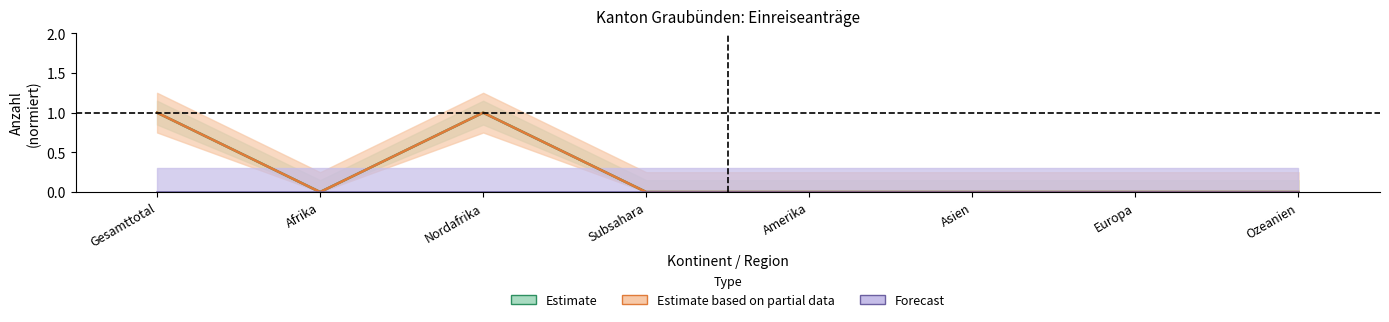

What position from the left is Amerika?

5